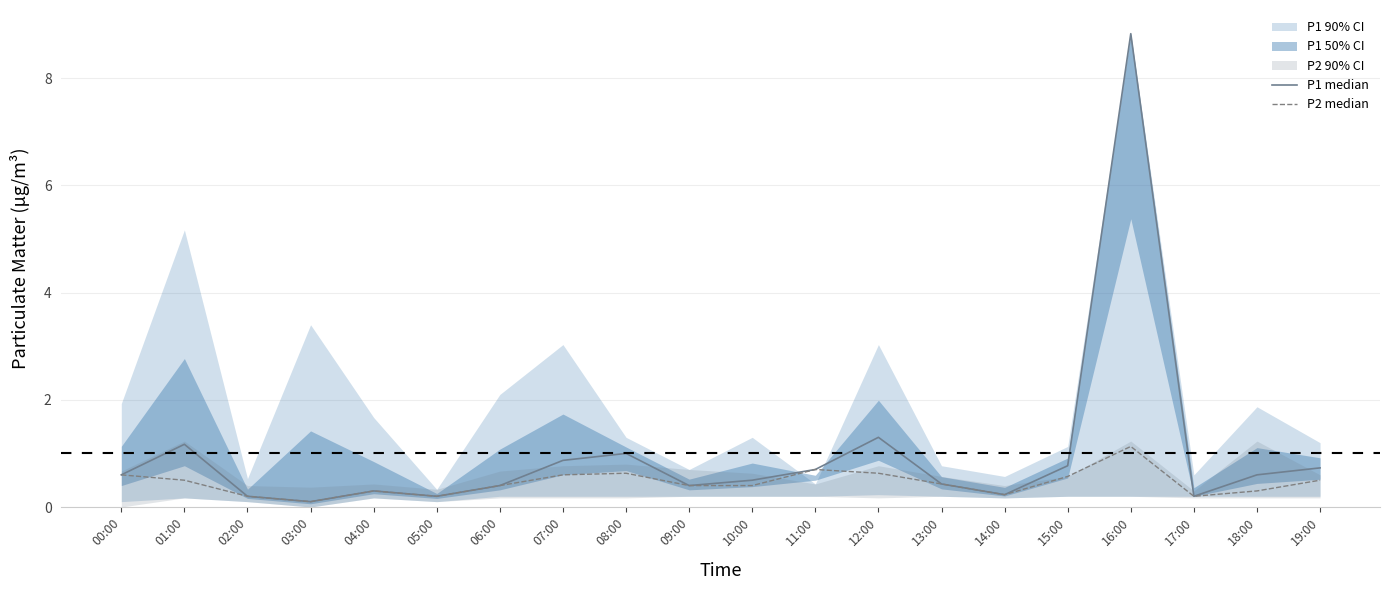

At 17:00, list the series in order from largest to smallest.

P1 median, P2 median